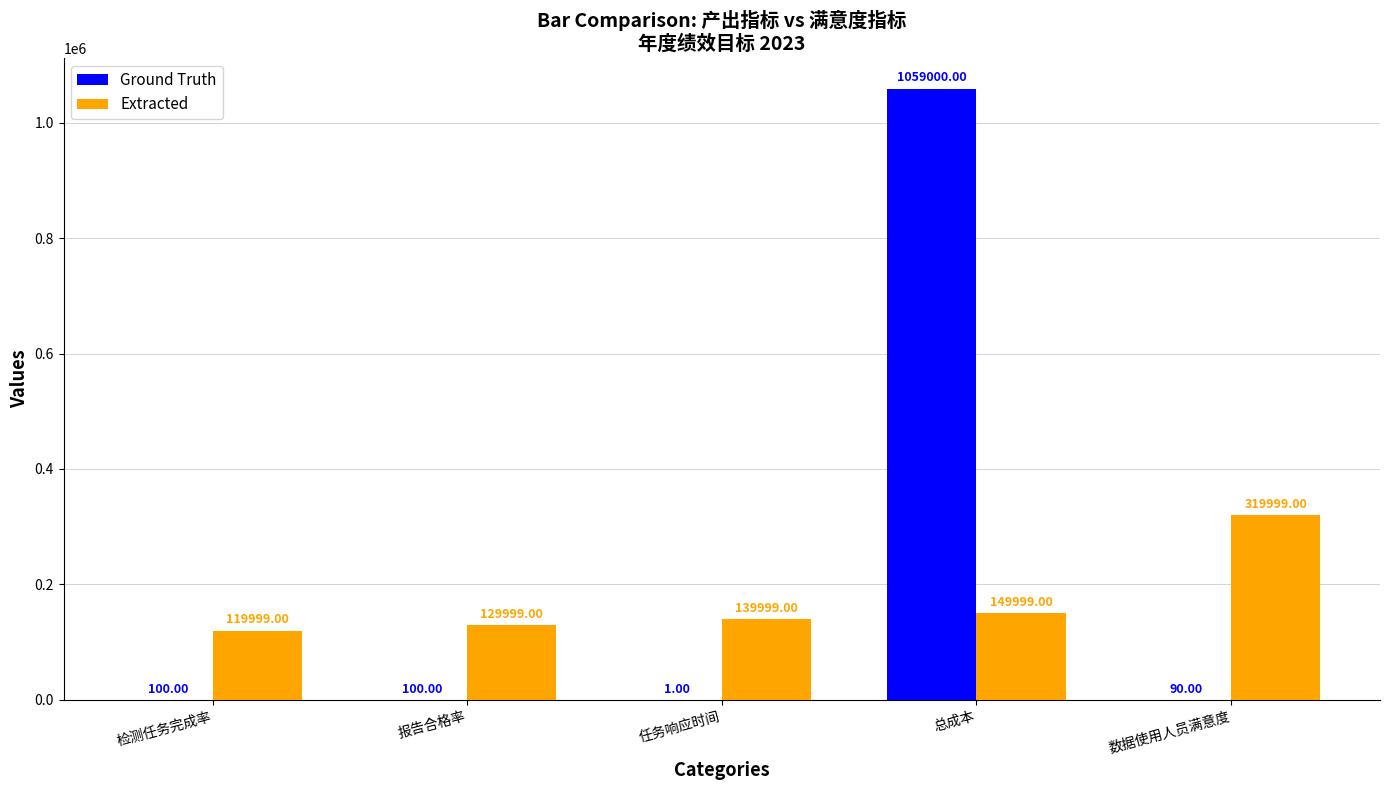

What is the difference between the Extracted values at 报告合格率 and 总成本?

20000